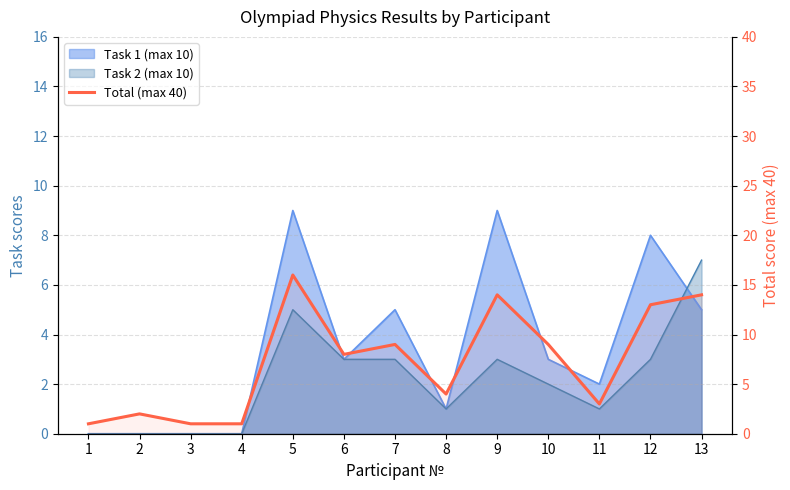

What is the difference between the maximum and second lowest values?

15